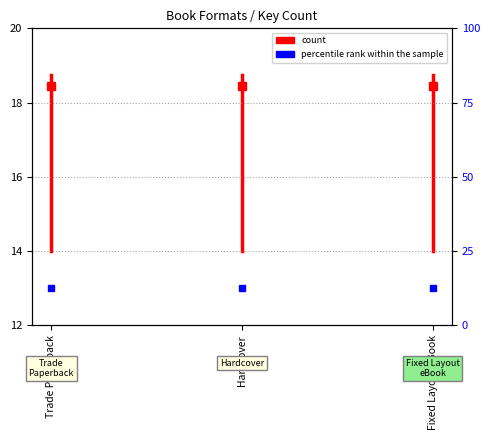

What is the label of the 1st point from the left?

Trade Paperback